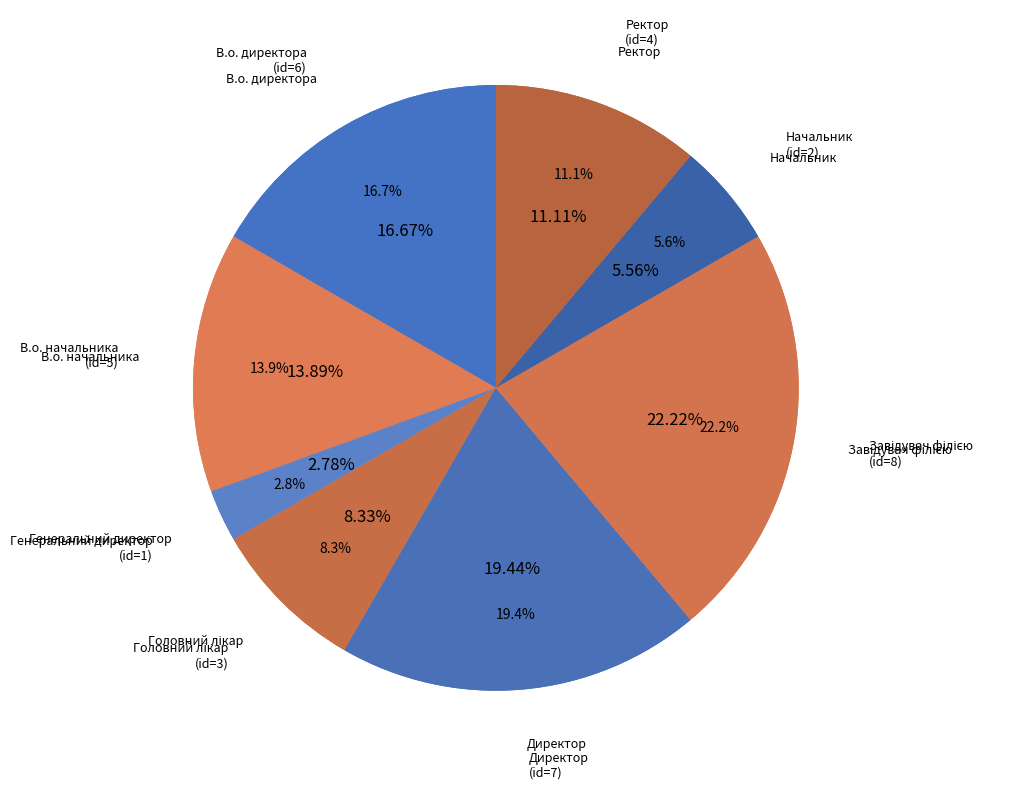

How many slices are in this pie chart?

8